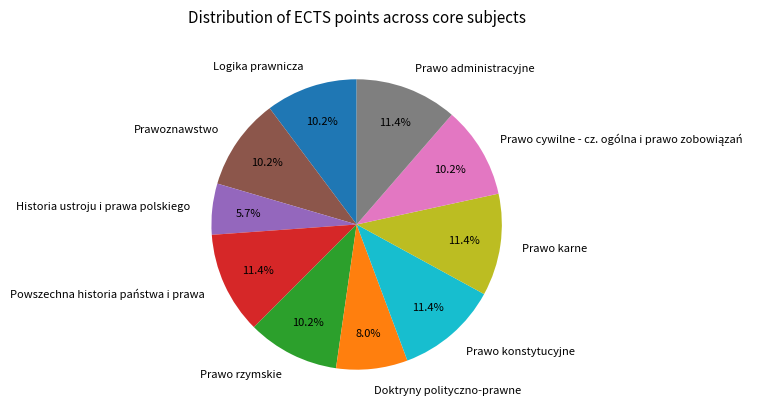

How many segments does this pie chart have?

10